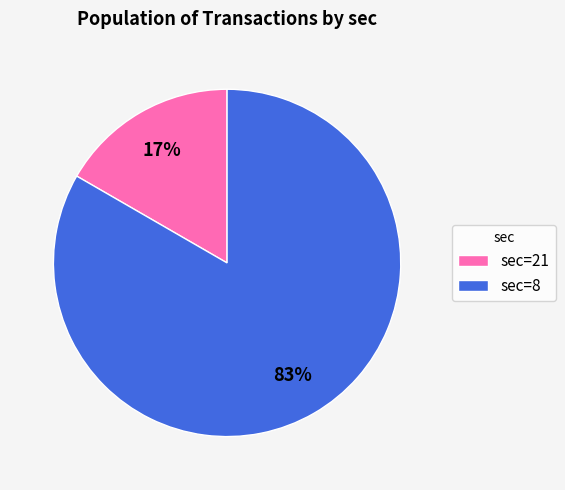

What is the smallest slice in the pie chart?

sec=21